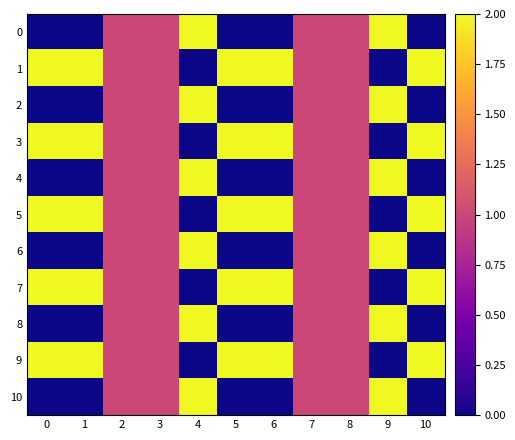

Reading right to left, transcribe all the data shown in this chart.

0: 10=0	9=2	8=1	7=1	6=0	5=0	4=2	3=1	2=1	1=0	0=0
1: 10=2	9=0	8=1	7=1	6=2	5=2	4=0	3=1	2=1	1=2	0=2
2: 10=0	9=2	8=1	7=1	6=0	5=0	4=2	3=1	2=1	1=0	0=0
3: 10=2	9=0	8=1	7=1	6=2	5=2	4=0	3=1	2=1	1=2	0=2
4: 10=0	9=2	8=1	7=1	6=0	5=0	4=2	3=1	2=1	1=0	0=0
5: 10=2	9=0	8=1	7=1	6=2	5=2	4=0	3=1	2=1	1=2	0=2
6: 10=0	9=2	8=1	7=1	6=0	5=0	4=2	3=1	2=1	1=0	0=0
7: 10=2	9=0	8=1	7=1	6=2	5=2	4=0	3=1	2=1	1=2	0=2
8: 10=0	9=2	8=1	7=1	6=0	5=0	4=2	3=1	2=1	1=0	0=0
9: 10=2	9=0	8=1	7=1	6=2	5=2	4=0	3=1	2=1	1=2	0=2
10: 10=0	9=2	8=1	7=1	6=0	5=0	4=2	3=1	2=1	1=0	0=0